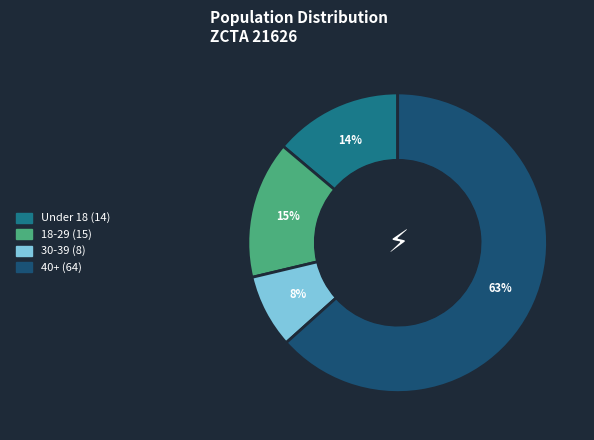

To the nearest percent, what is the average slice percentage?

25%